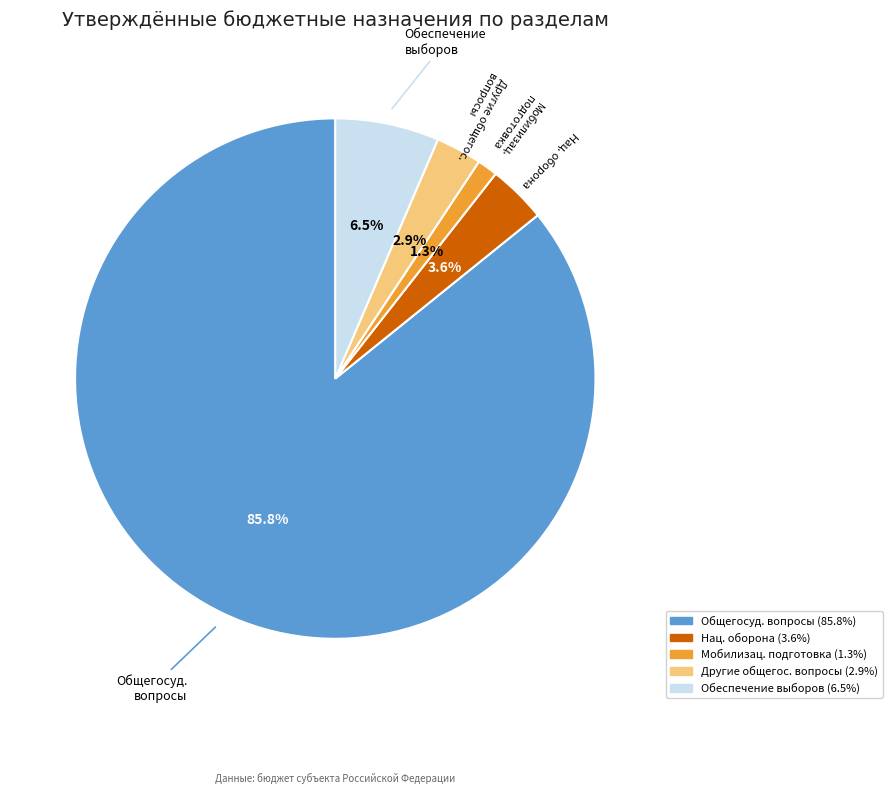

Count the number of slices in the pie.

5